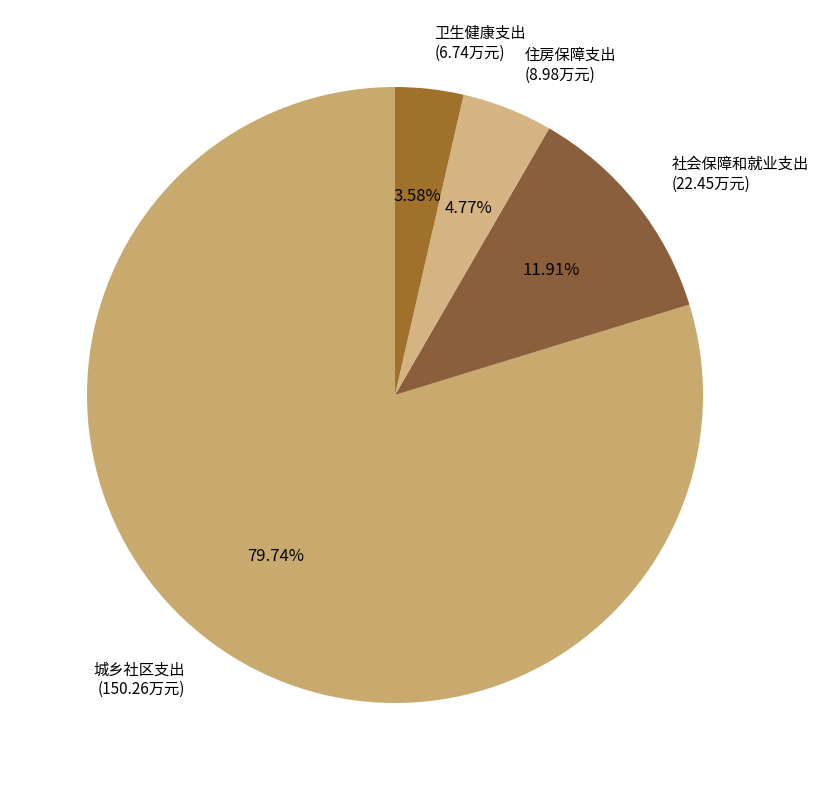

Which slice is the smallest?

卫生健康支出